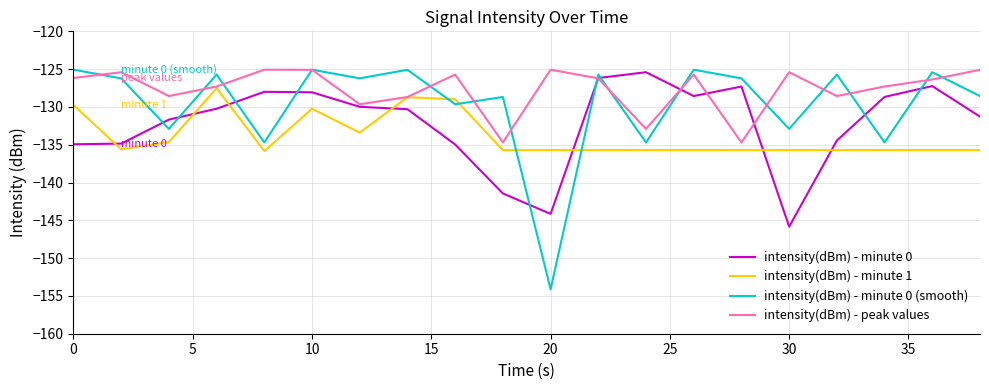

Rank the series by their average value, from highest to lowest.

intensity(dBm) - peak values, intensity(dBm) - minute 0 (smooth), intensity(dBm) - minute 0, intensity(dBm) - minute 1